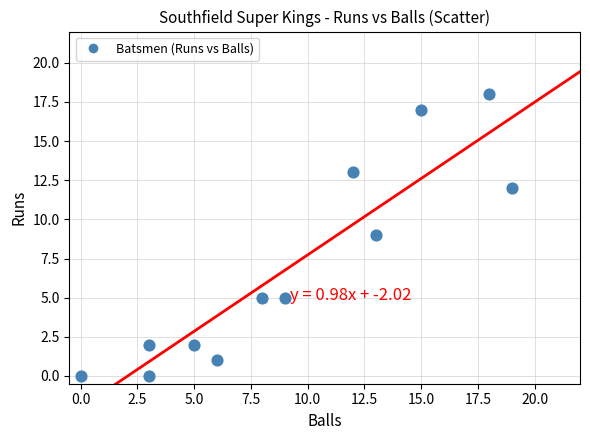

What is the average X value?

9